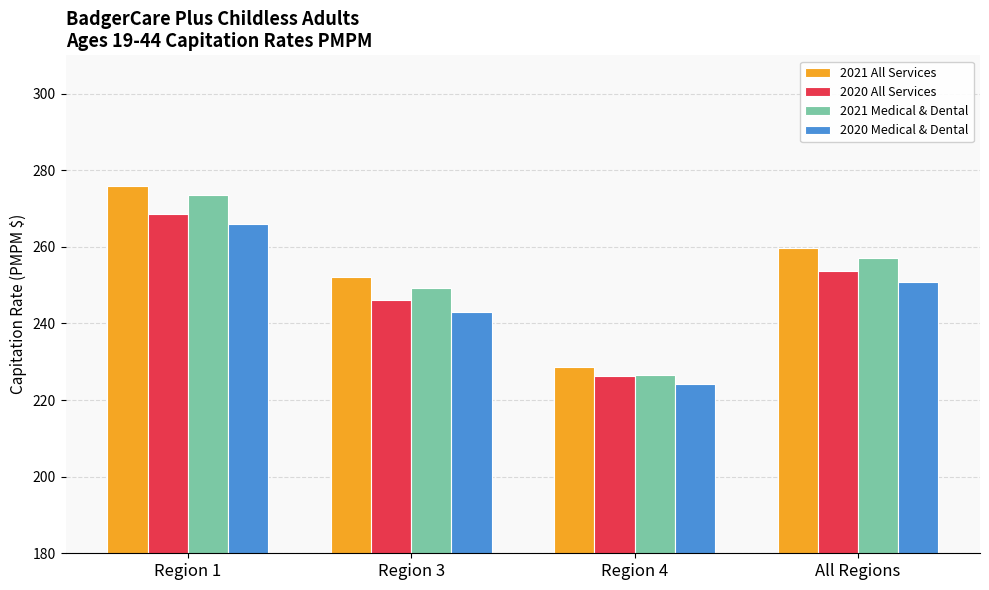

Reading left to right, list all the values displayed in this chart.

2021 All Services: Region 1=276.0	Region 3=252.2	Region 4=228.7	All Regions=259.8
2020 All Services: Region 1=268.6	Region 3=246.1	Region 4=226.4	All Regions=253.6
2021 Medical & Dental: Region 1=273.5	Region 3=249.3	Region 4=226.5	All Regions=257.2
2020 Medical & Dental: Region 1=266.0	Region 3=243.1	Region 4=224.1	All Regions=250.9